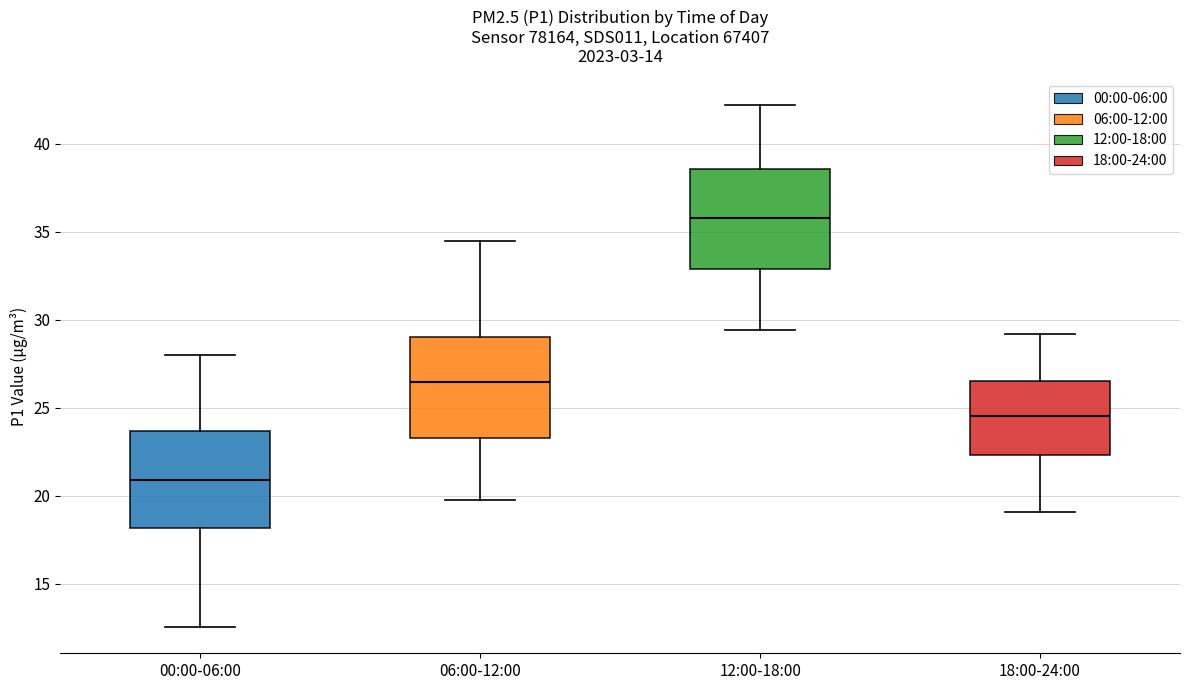

Where does the upper whisker of the box for 00:00-06:00 end on the y-axis? The values are not printed on the chart, so give them approximately, as read against the axis.

28.0